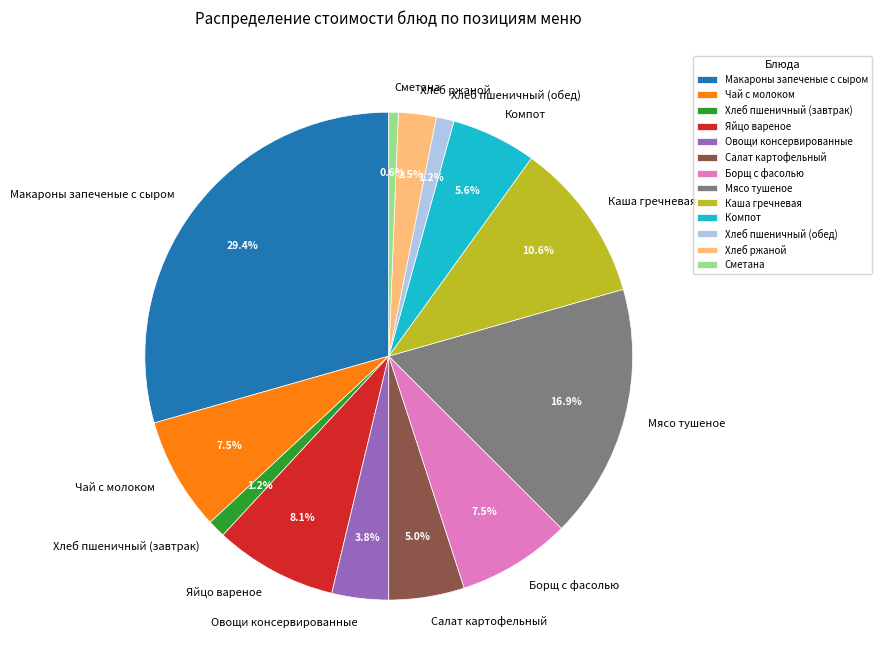

What percentage is the Хлеб пшеничный (завтрак) slice, to the nearest percent?

1%